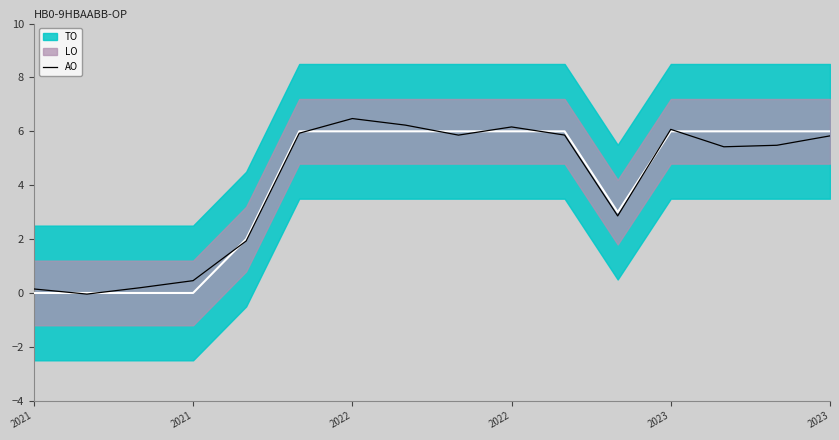

How many interior local peaks (higher than both neighbors) does the data have?

3